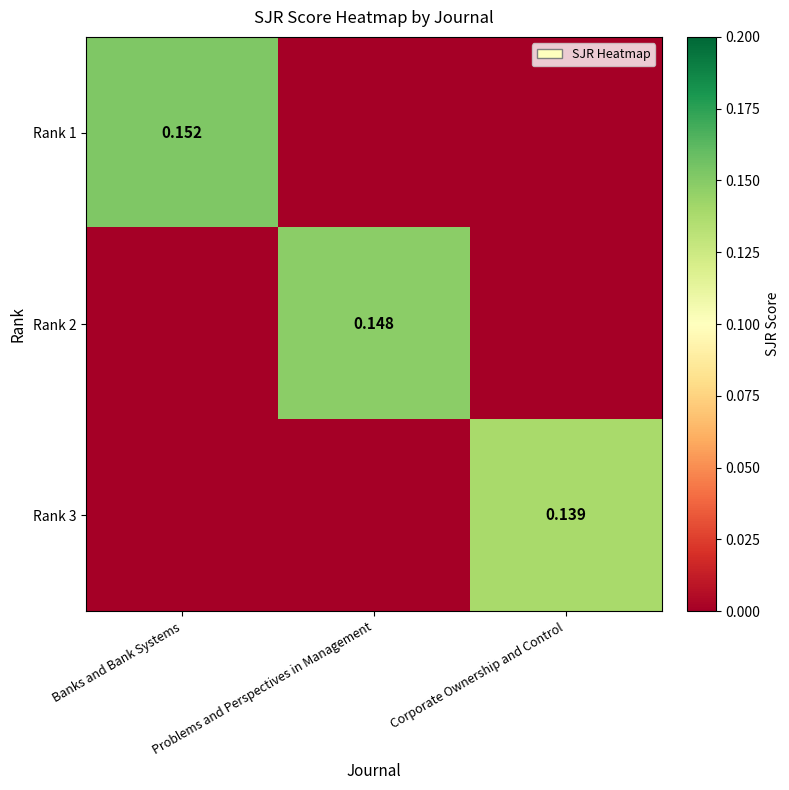

What is the difference between the highest and lowest values at Banks and Bank Systems?

0.2